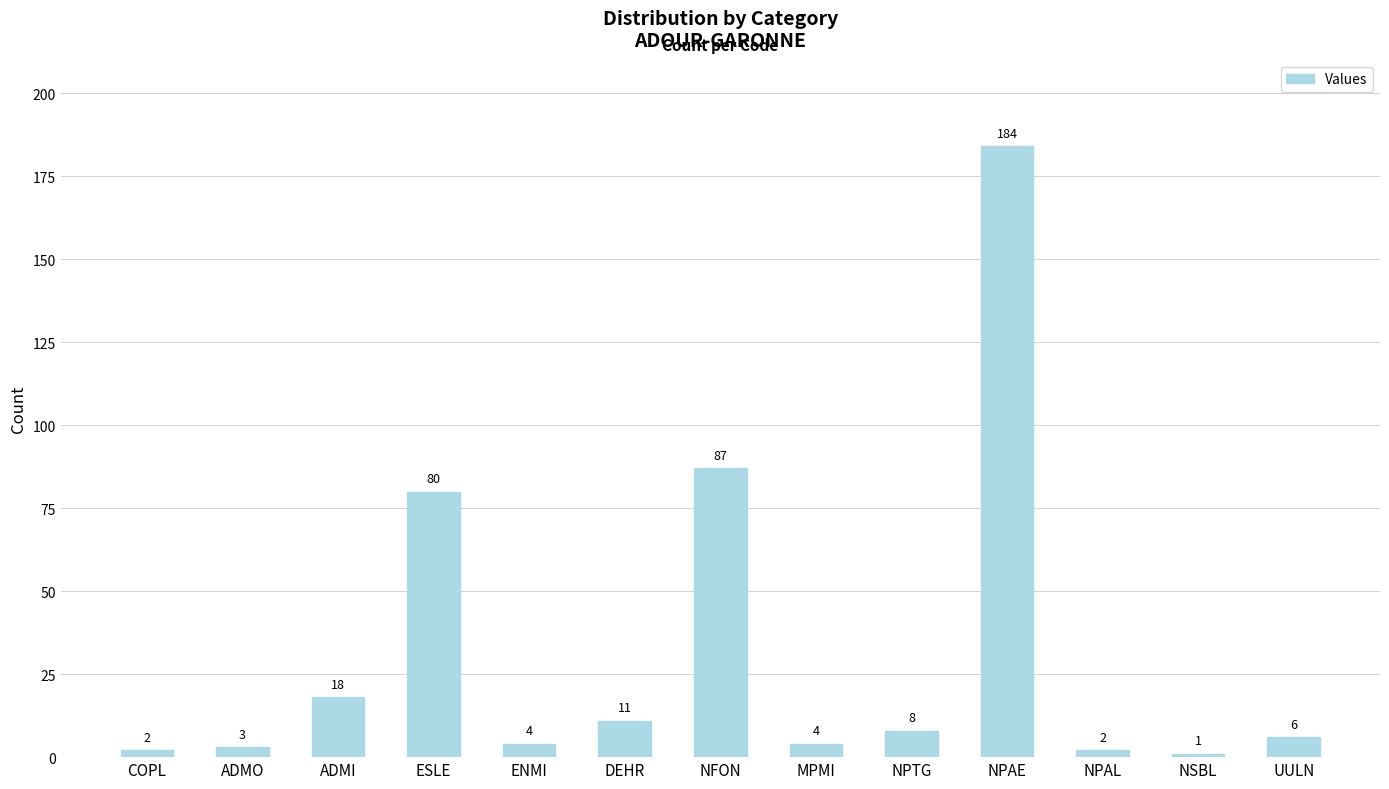

What is the ratio of the value at NPTG to the value at NPAL?

4.0